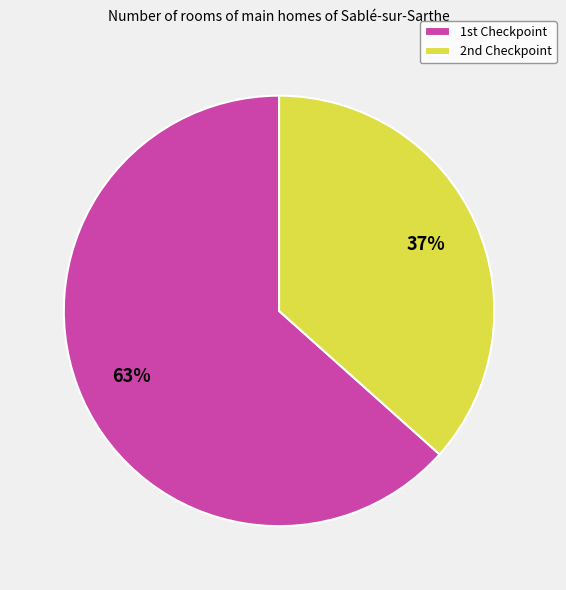

Which slice is the largest?

1st Checkpoint